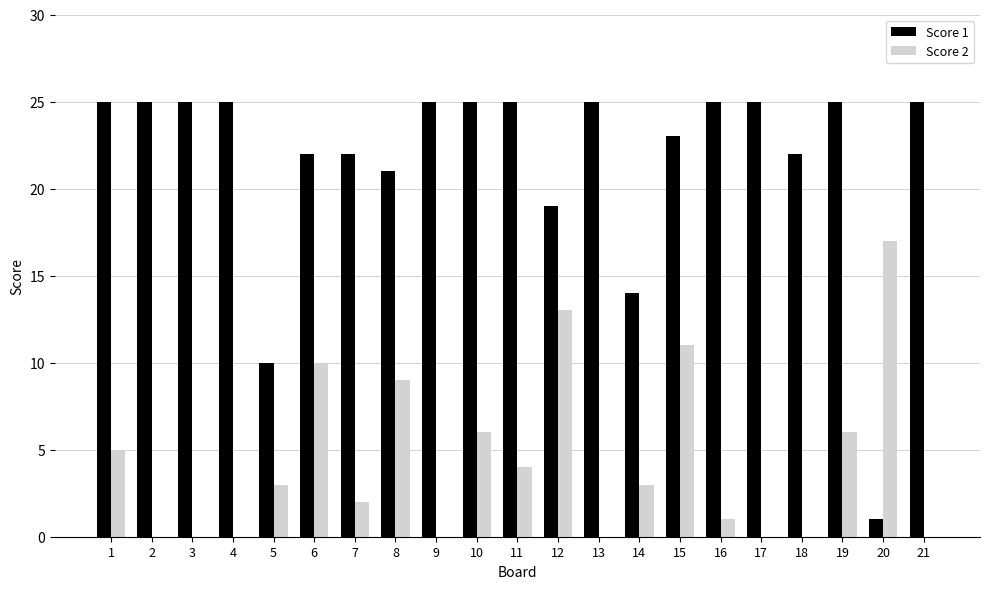

At which category is the sum across all series the highest?

15